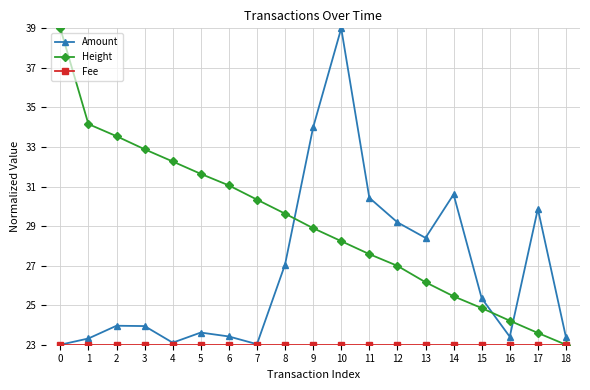

True or false: Height and Amount intersect in this chart.

True